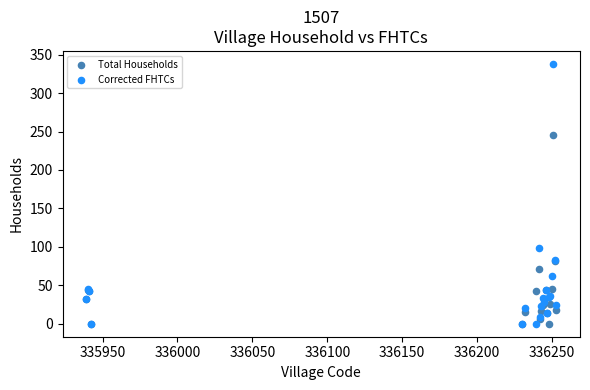

In the Corrected FHTCs series, what Y value is closest to 169?

99